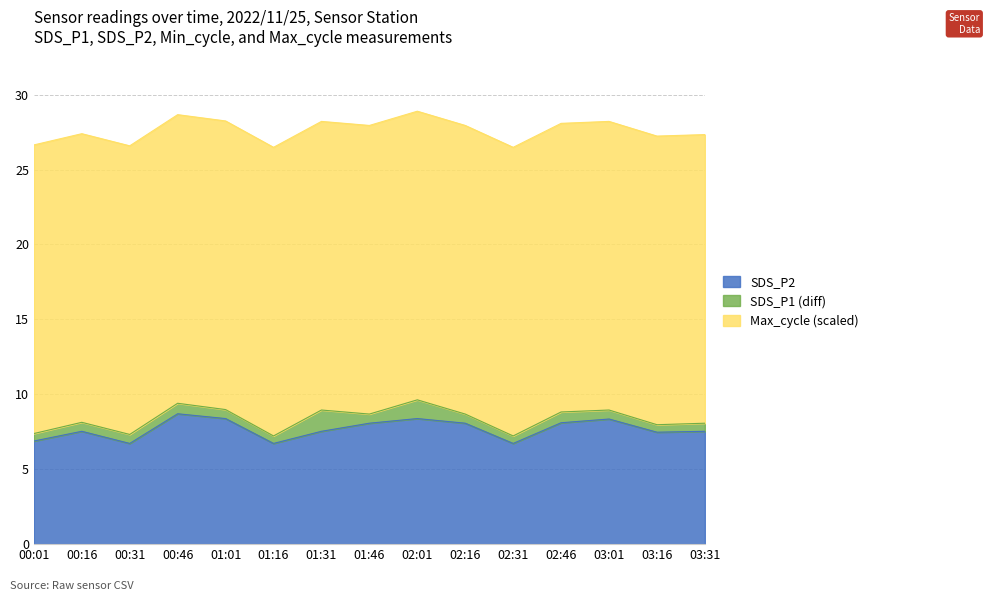

Does the chart have visible grid lines?

Yes